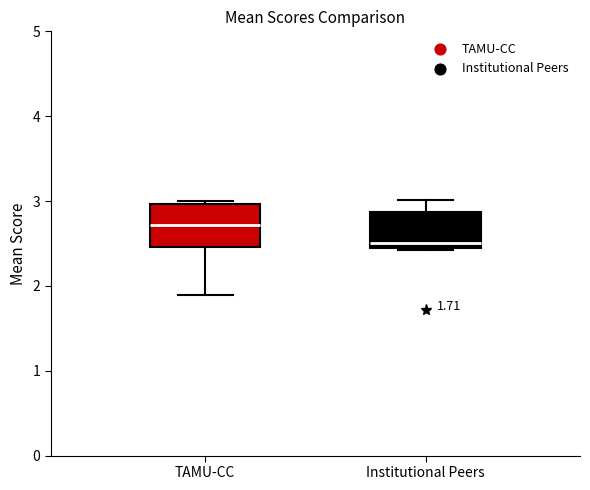

Which box's median line is the highest?

TAMU-CC